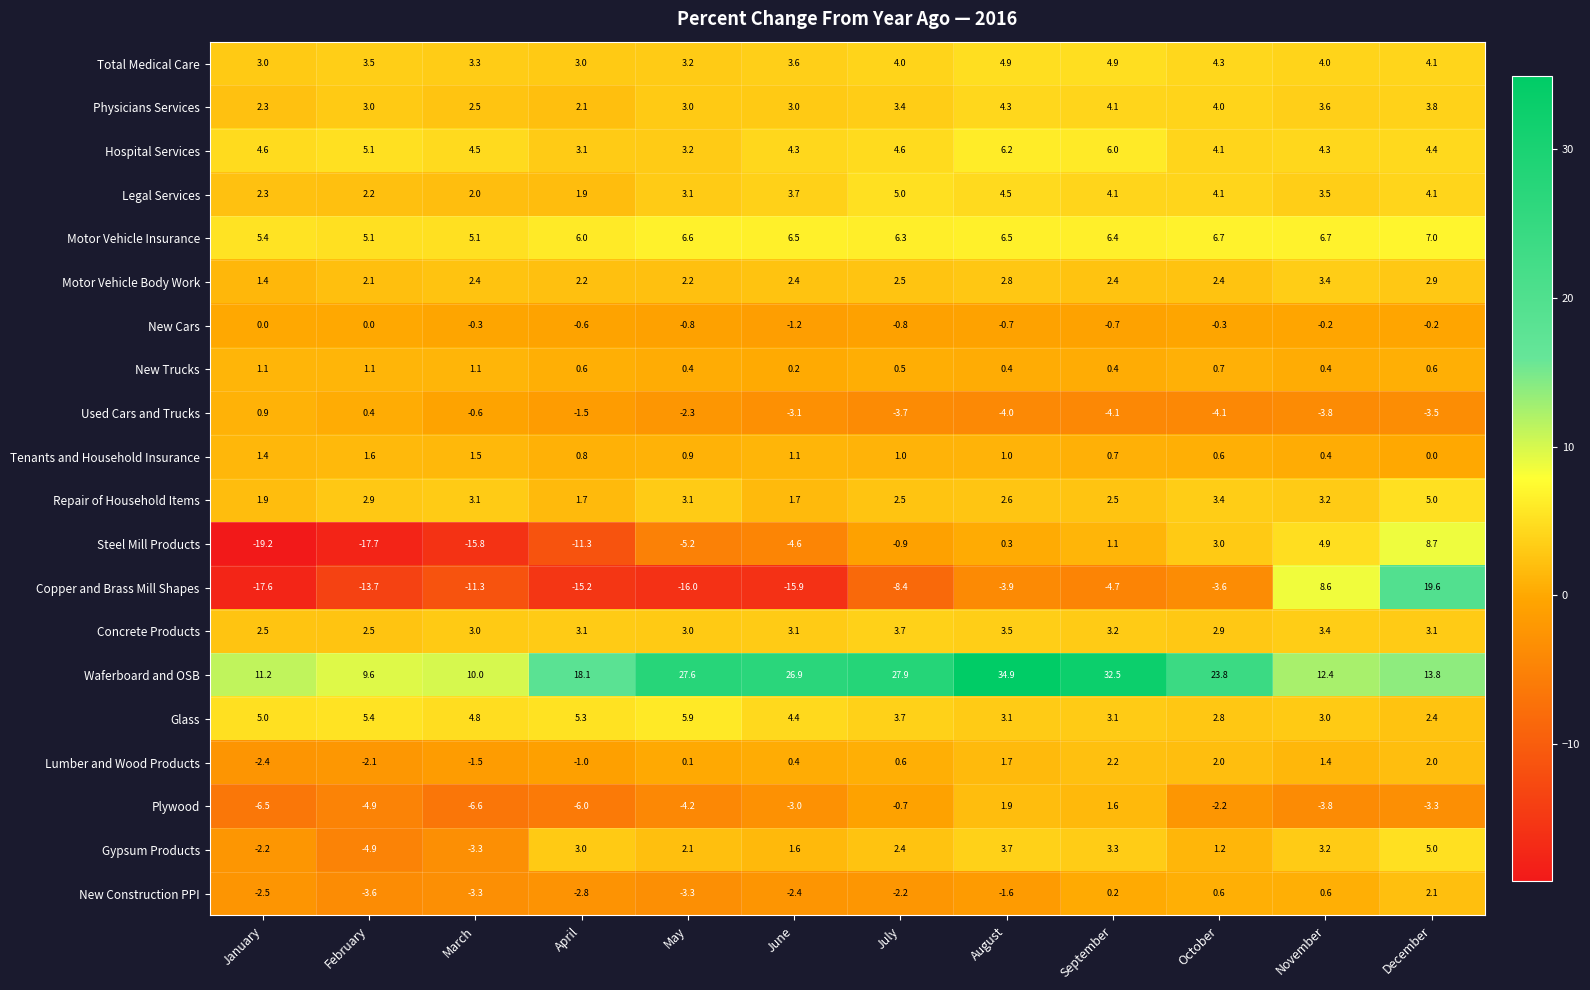

At which label is Motor Vehicle Body Work closest to 2?

February